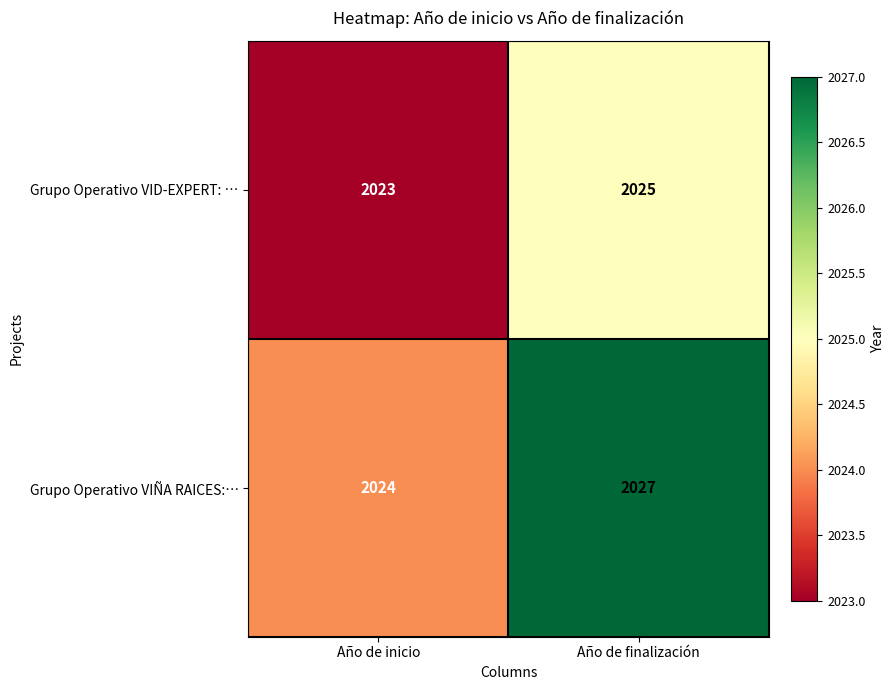

Which series has the largest total across all categories?

Grupo Operativo VIÑA RAICES:…